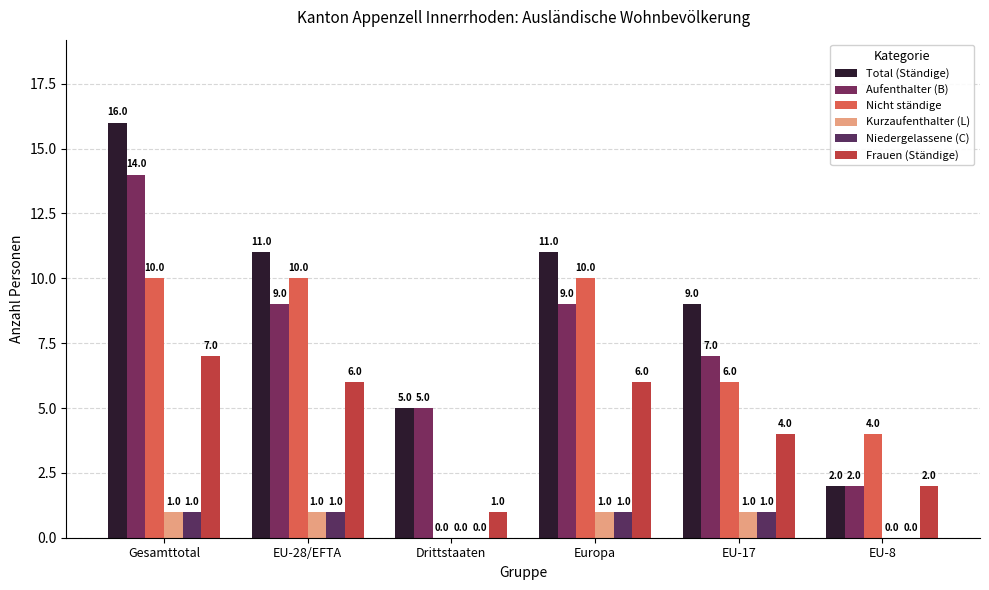

What are all the series names shown in the legend?

Total (Ständige), Aufenthalter (B), Nicht ständige, Kurzaufenthalter (L), Niedergelassene (C), Frauen (Ständige)